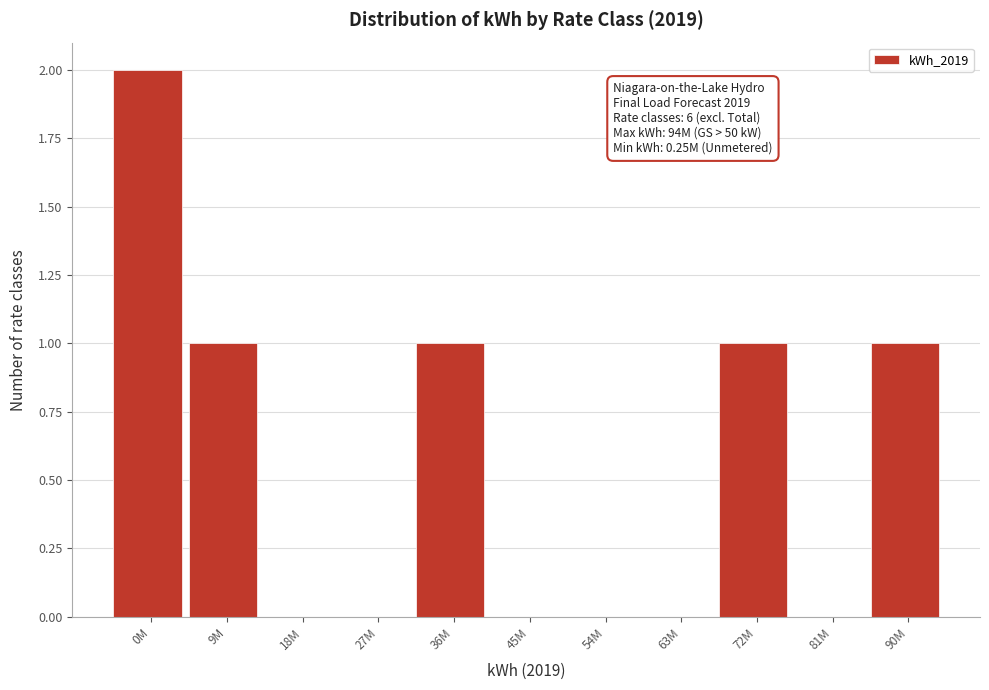

Reading left to right, what are all the values shown in this chart?

0M=2	9M=1	18M=0	27M=0	36M=1	45M=0	54M=0	63M=0	72M=1	81M=0	90M=1